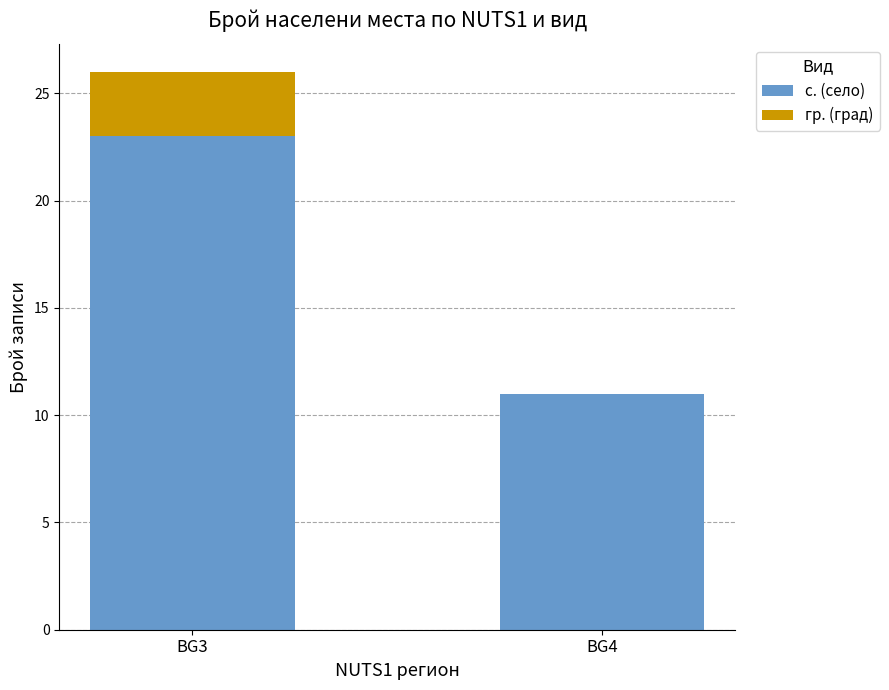

At which category is the sum across all series the highest?

BG3